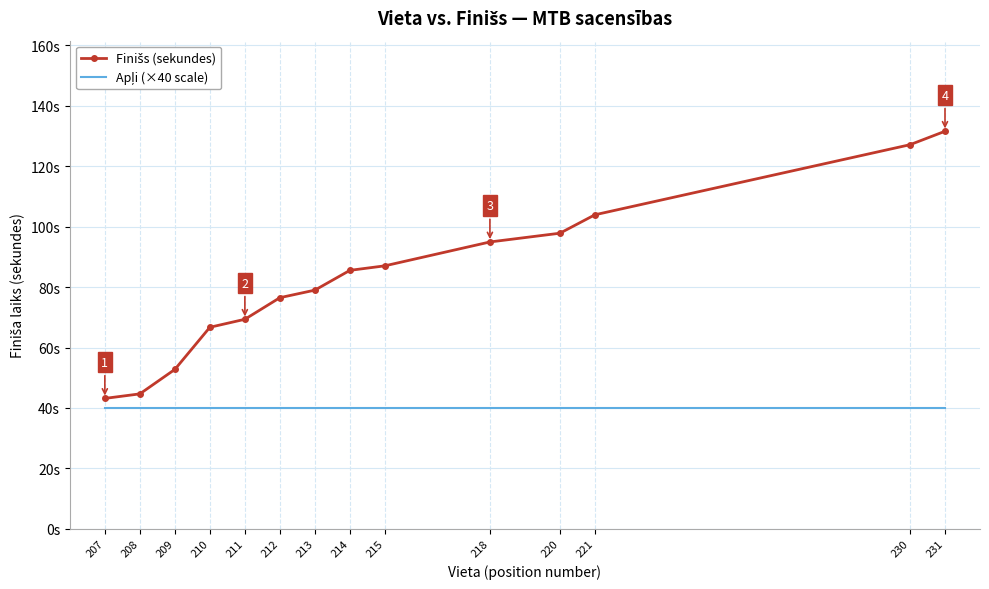

Count the number of data series in this chart.

2